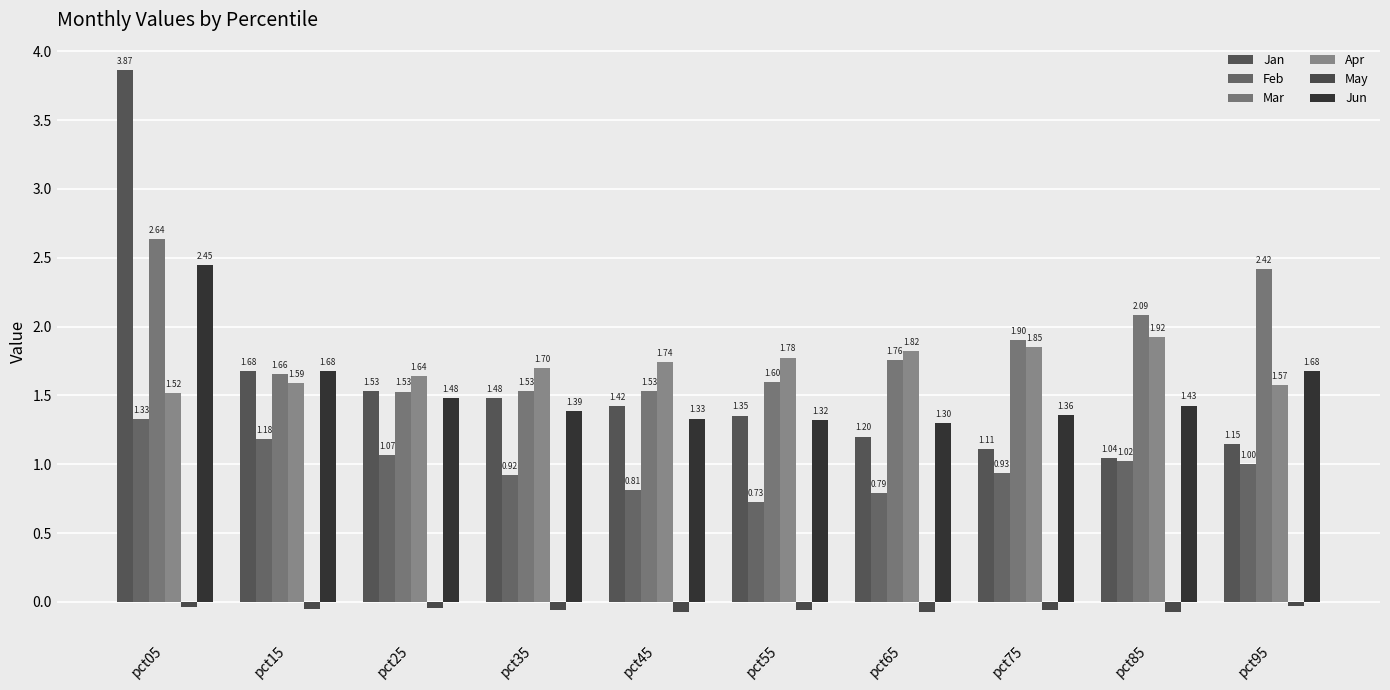

List the series in order of their peak value, lowest first.

May, Feb, Apr, Jun, Mar, Jan